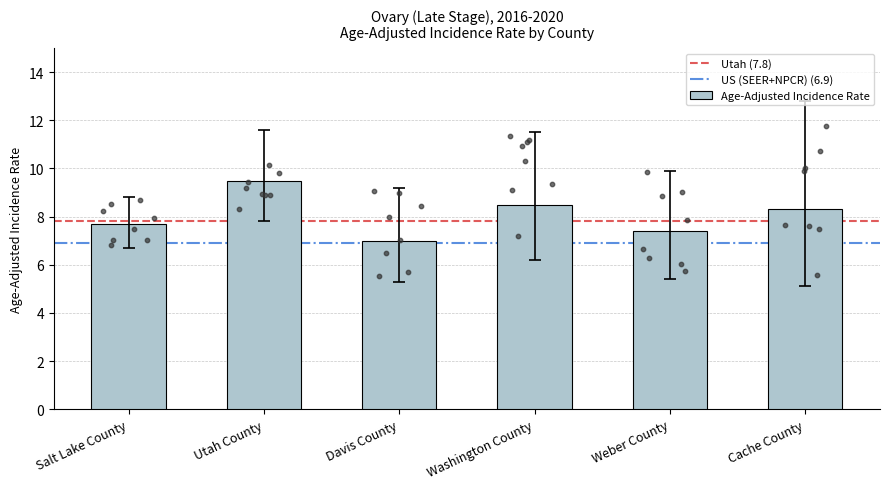

What is the change in value from Salt Lake County to Davis County?

-0.7